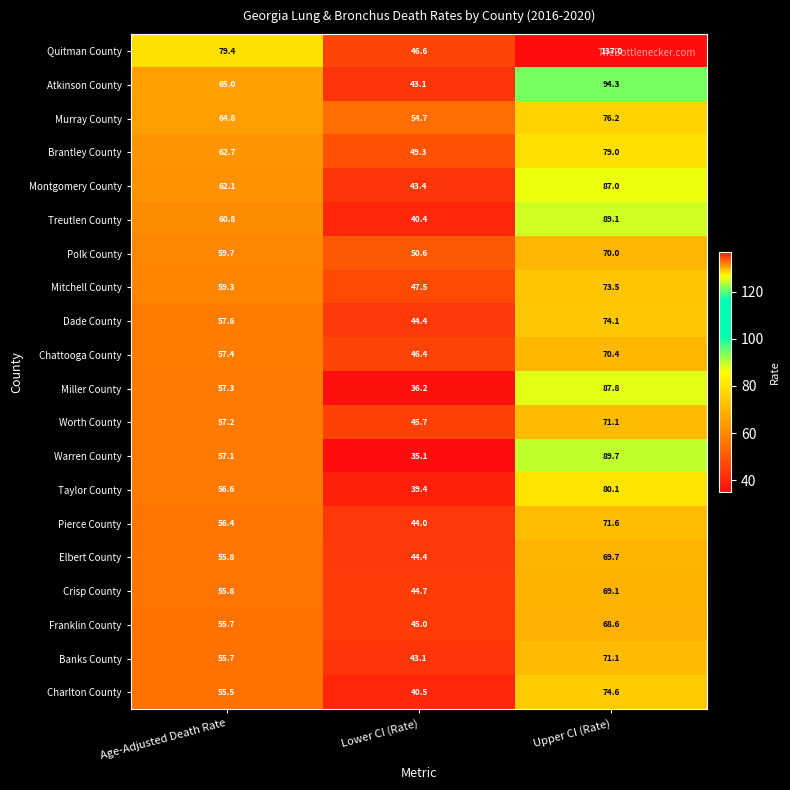

What is the difference between the Mitchell County values at Age-Adjusted Death Rate and Lower CI (Rate)?

11.8